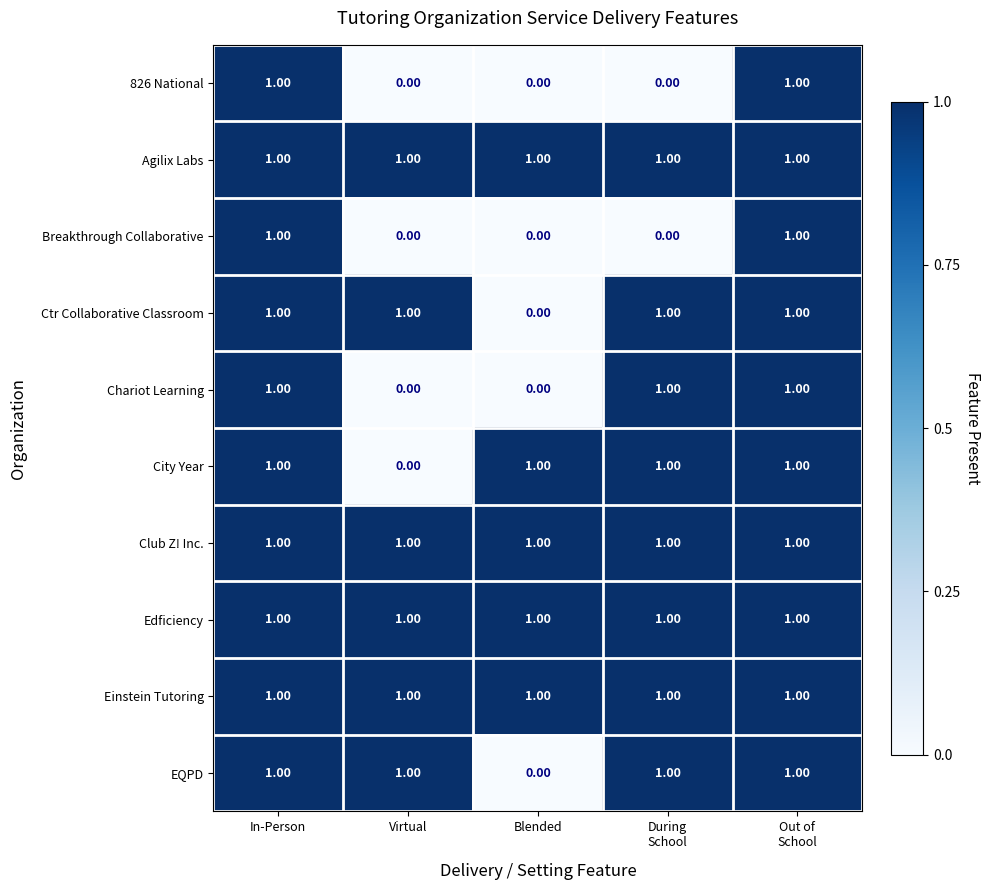

At how many categories does at least one series exceed 0?

5